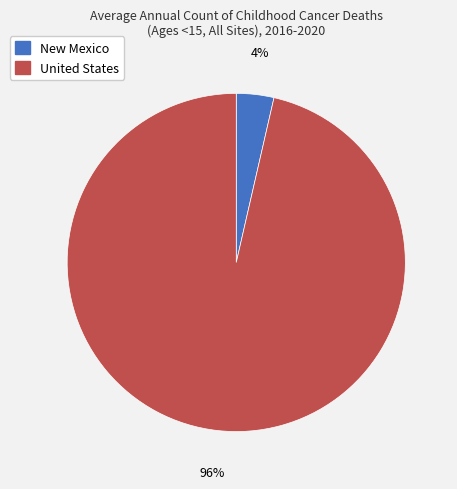

Combined, do United States and New Mexico account for over 50%?

Yes